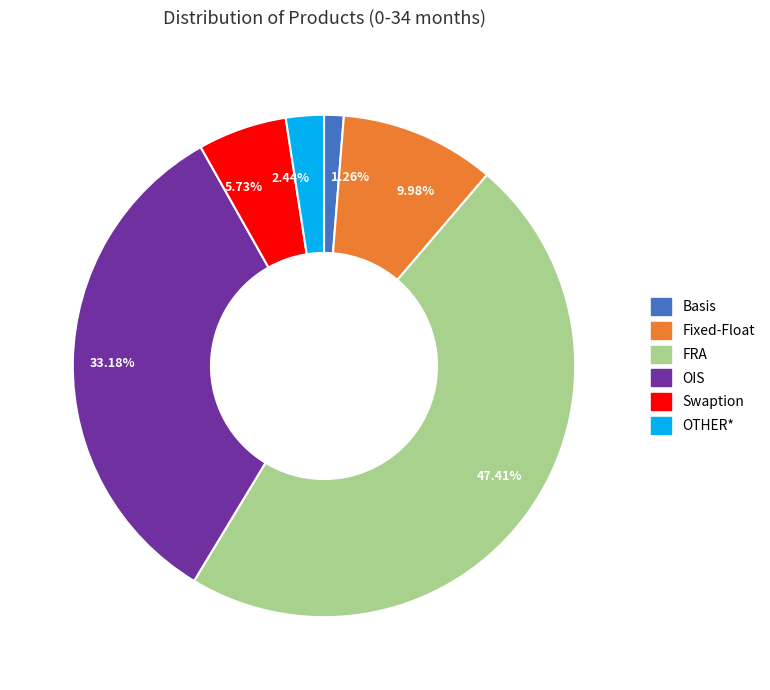

Is the sum of OIS and Basis greater than half?

No